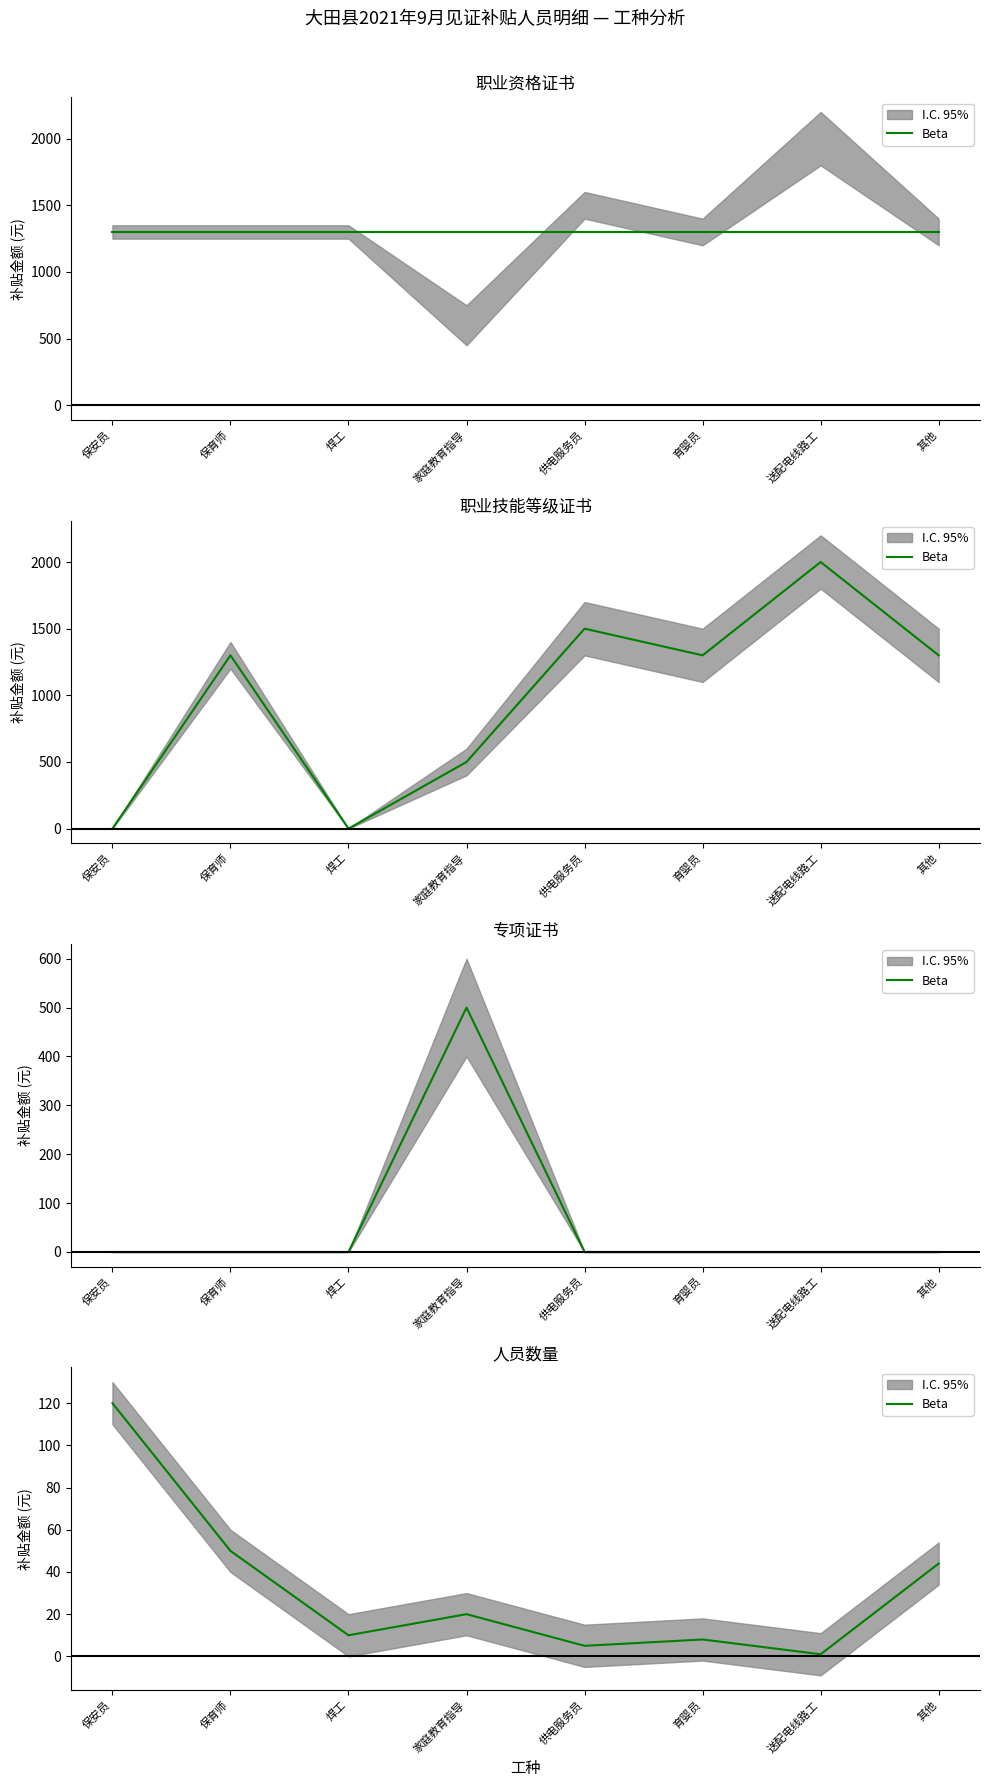

What is the difference between the second highest and second lowest values?

45